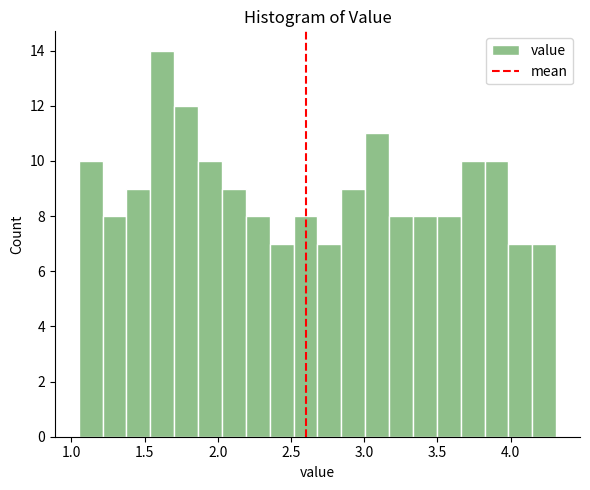

Read against the x-axis, roughly where is the centre of the tallest bar?

1.60